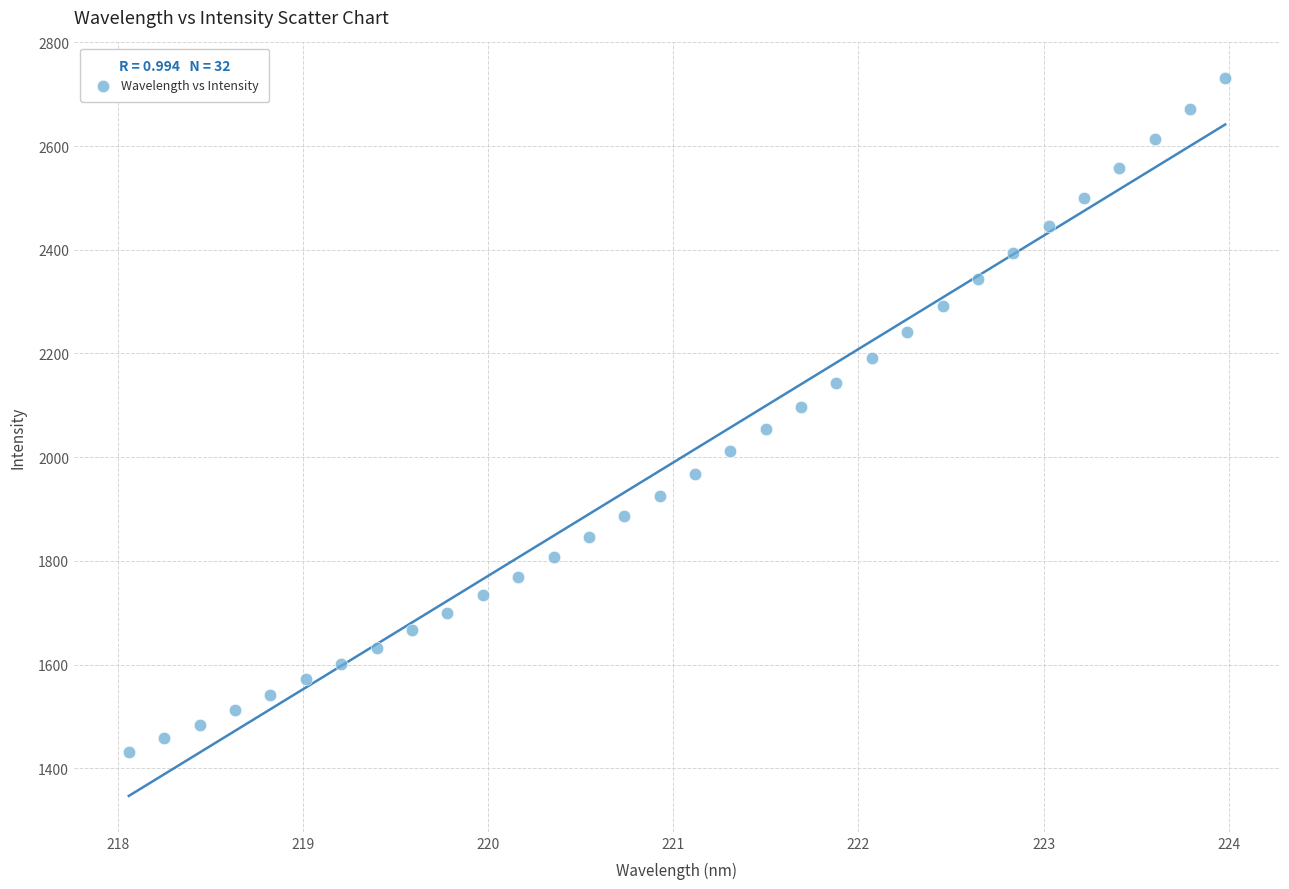

What is the range of X values (max minus min)?

5.9